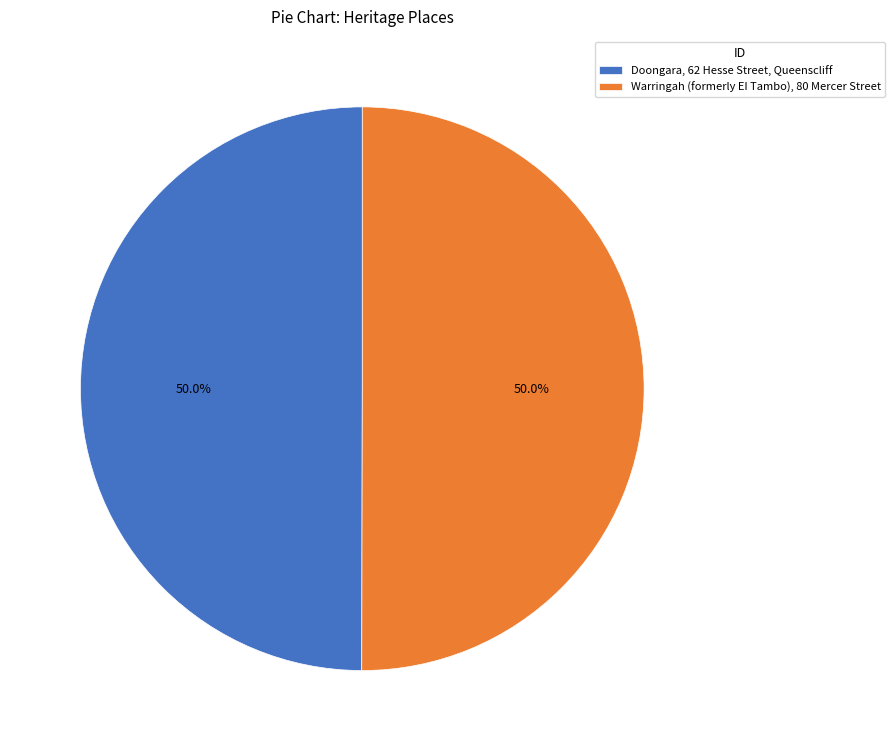

Count the number of slices in the pie.

2